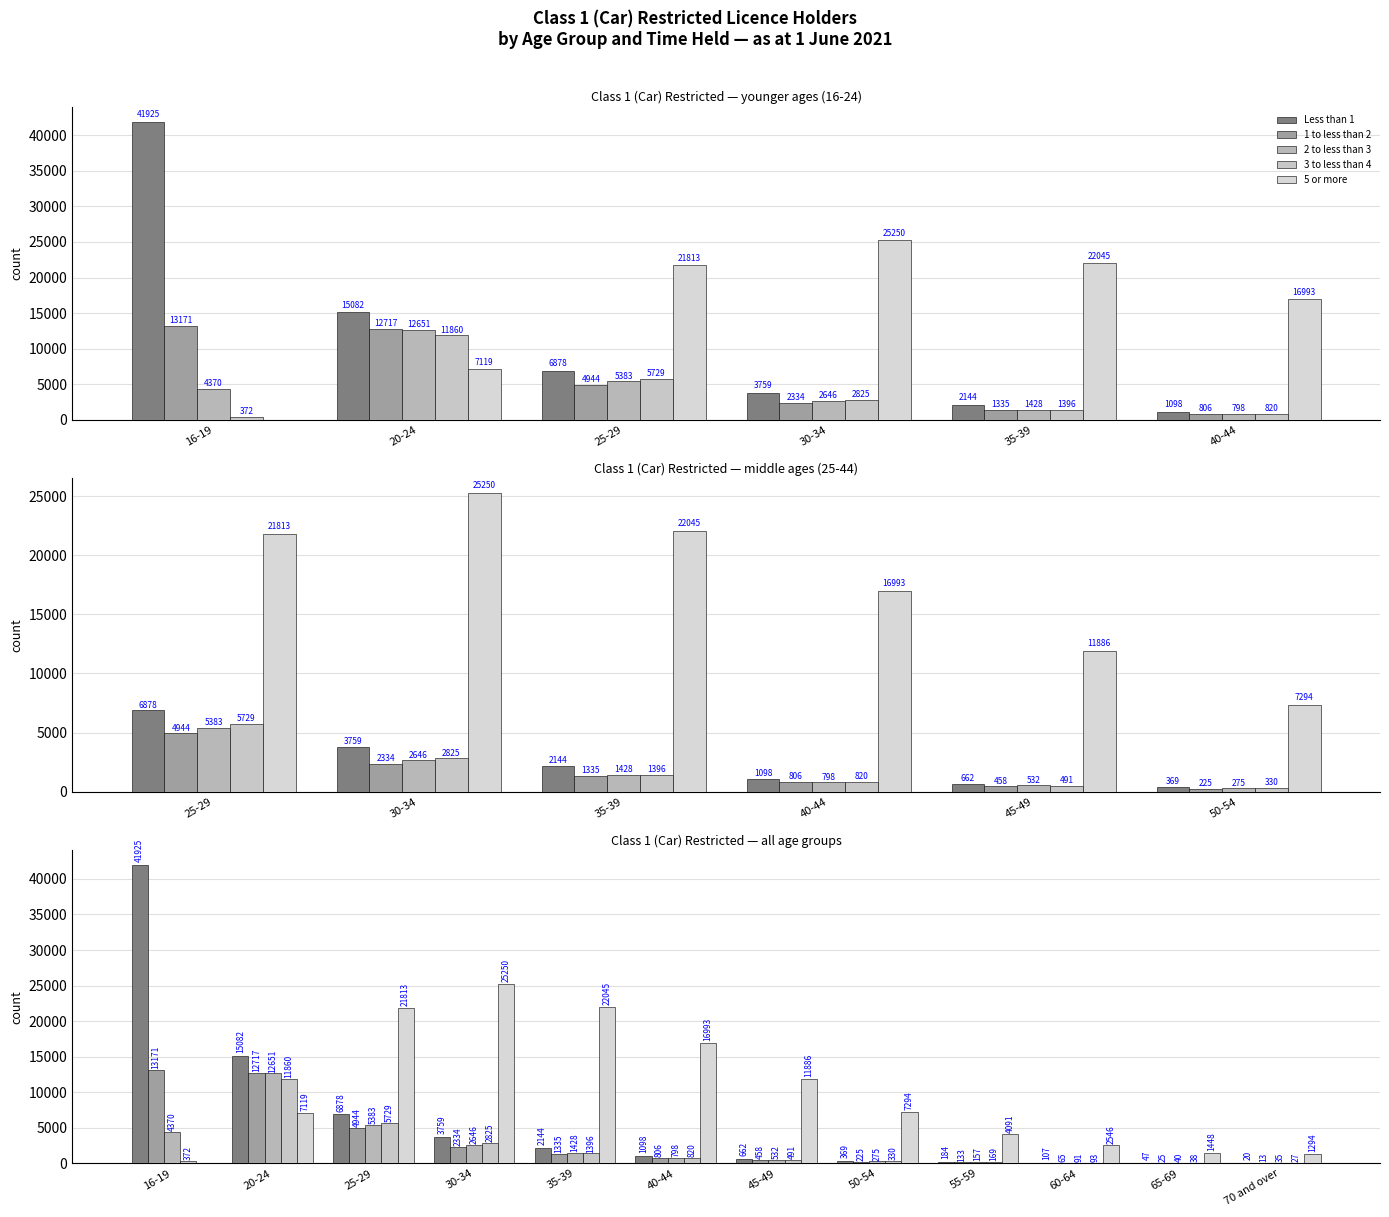

Which series has the widest spread of values?

Less than 1